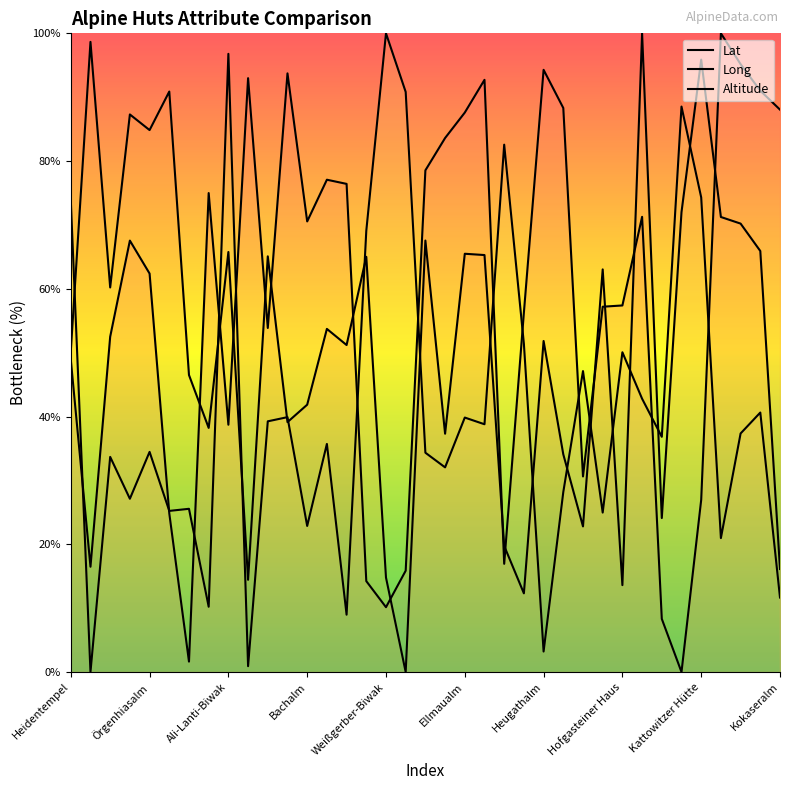

At which category does the chart reach its peak across all series?

33